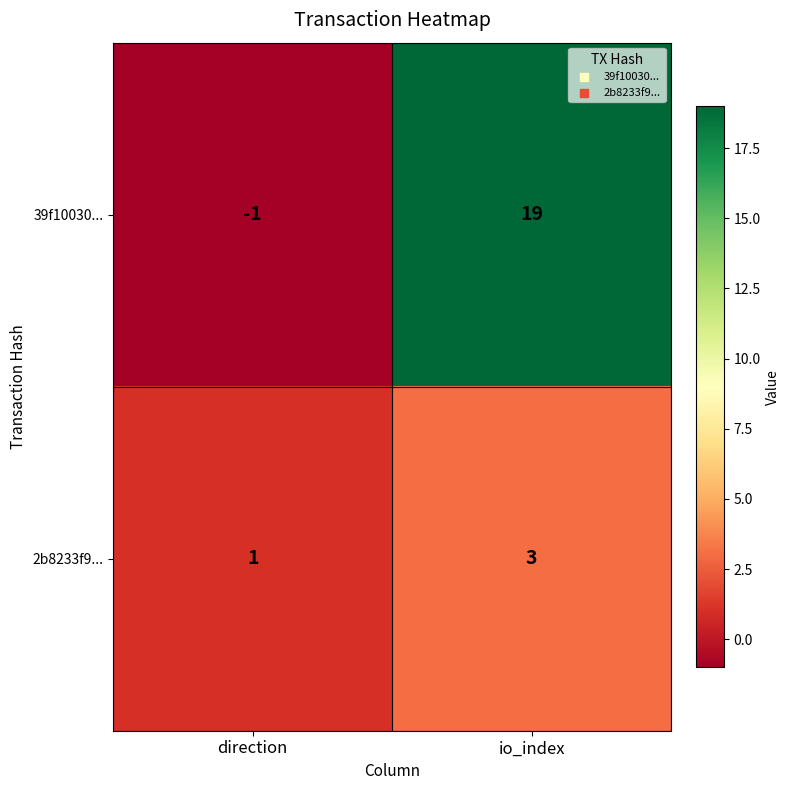

At which category is the sum across all series the highest?

io_index